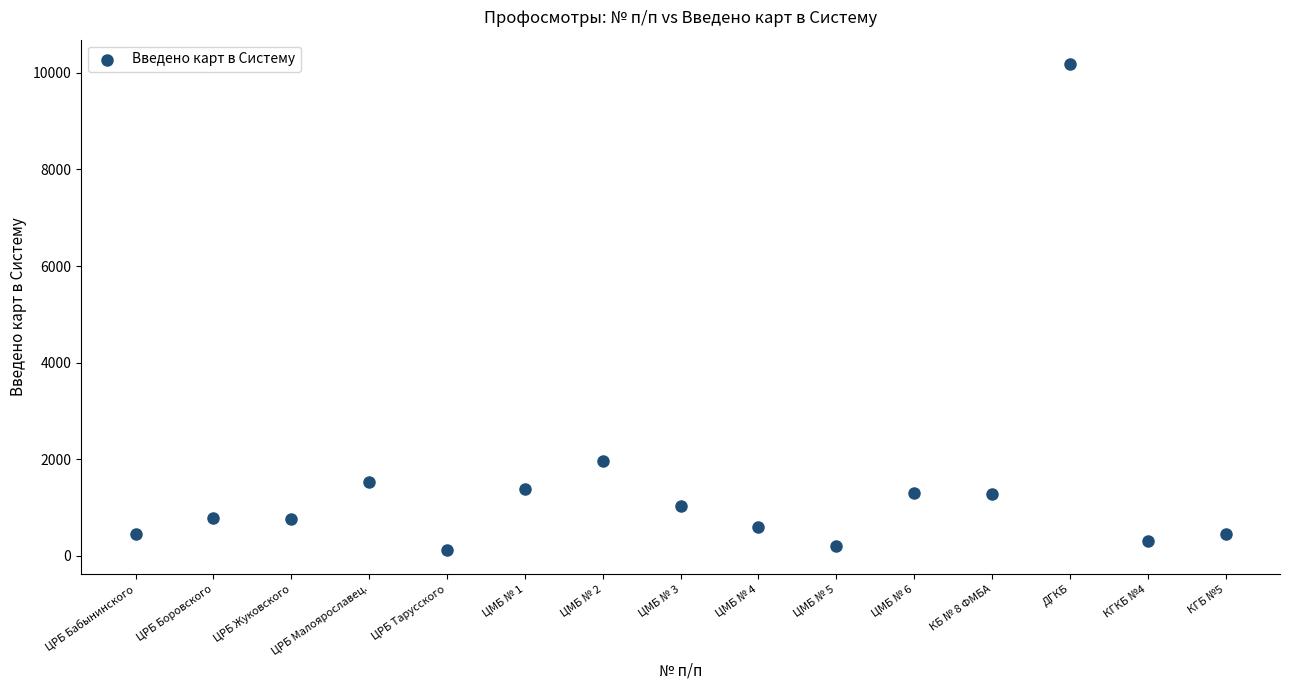

What Y value in the scatter plot is closest to 5153?

1967